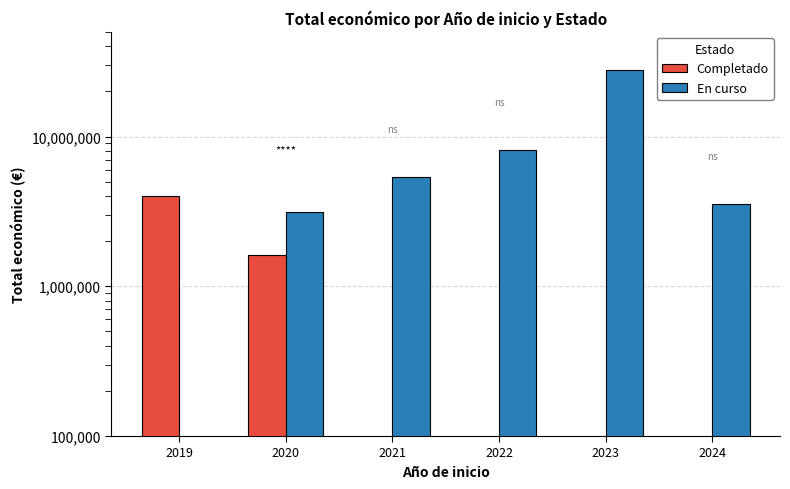

How many bars are there in each group?

2